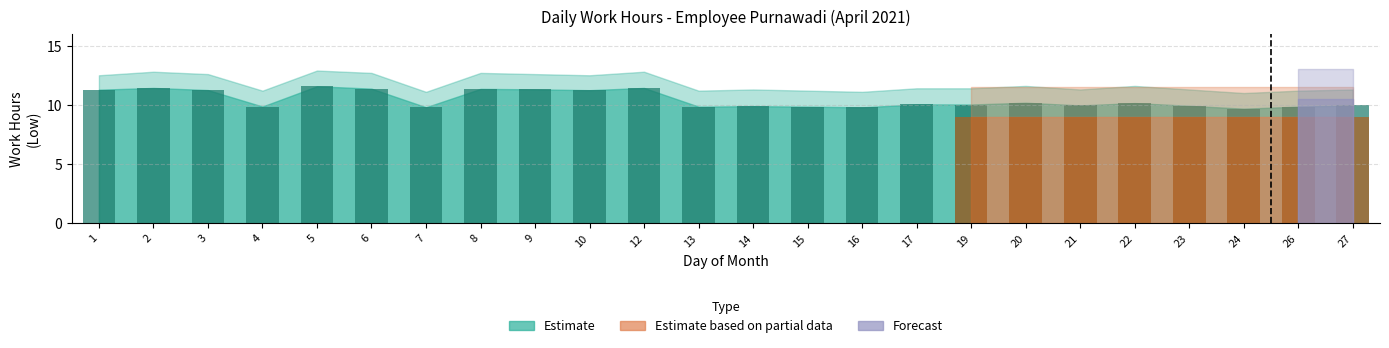

What are all the series names shown in the legend?

Estimate, Estimate based on partial data, Forecast